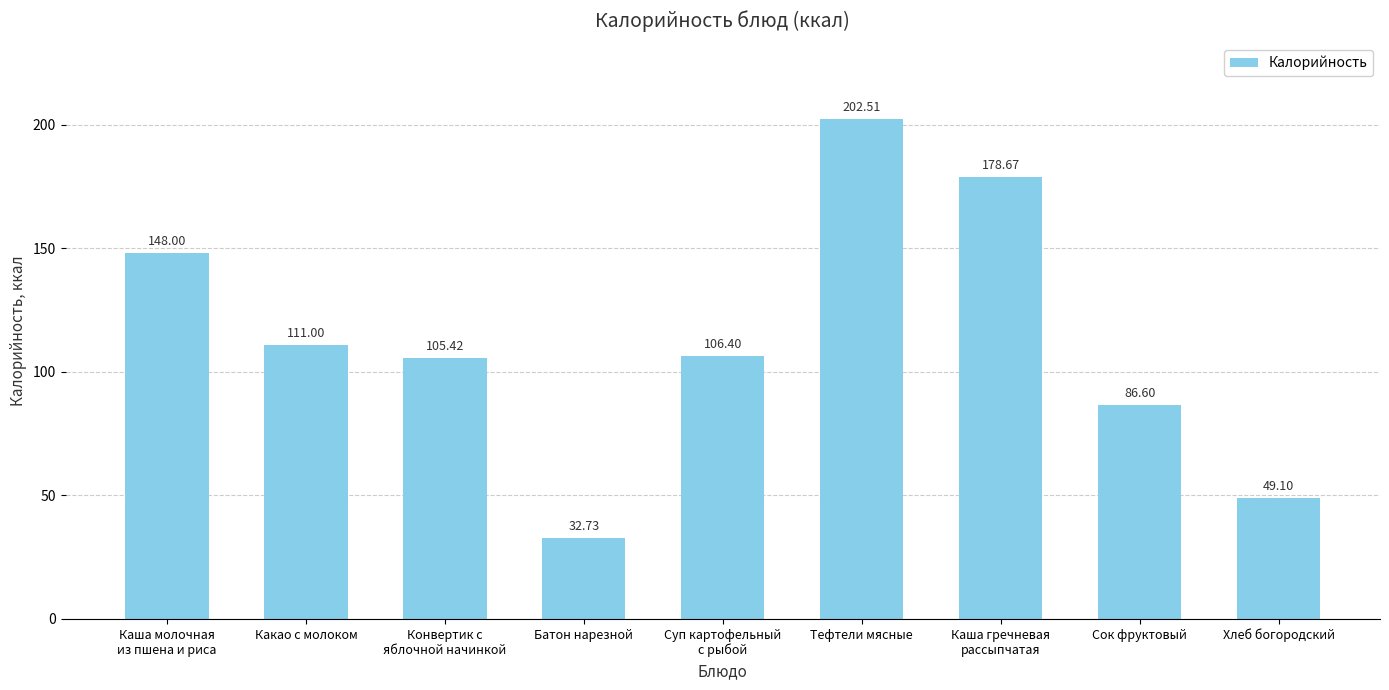

The value at Тефтели мясные is 202.5. True or false?

True